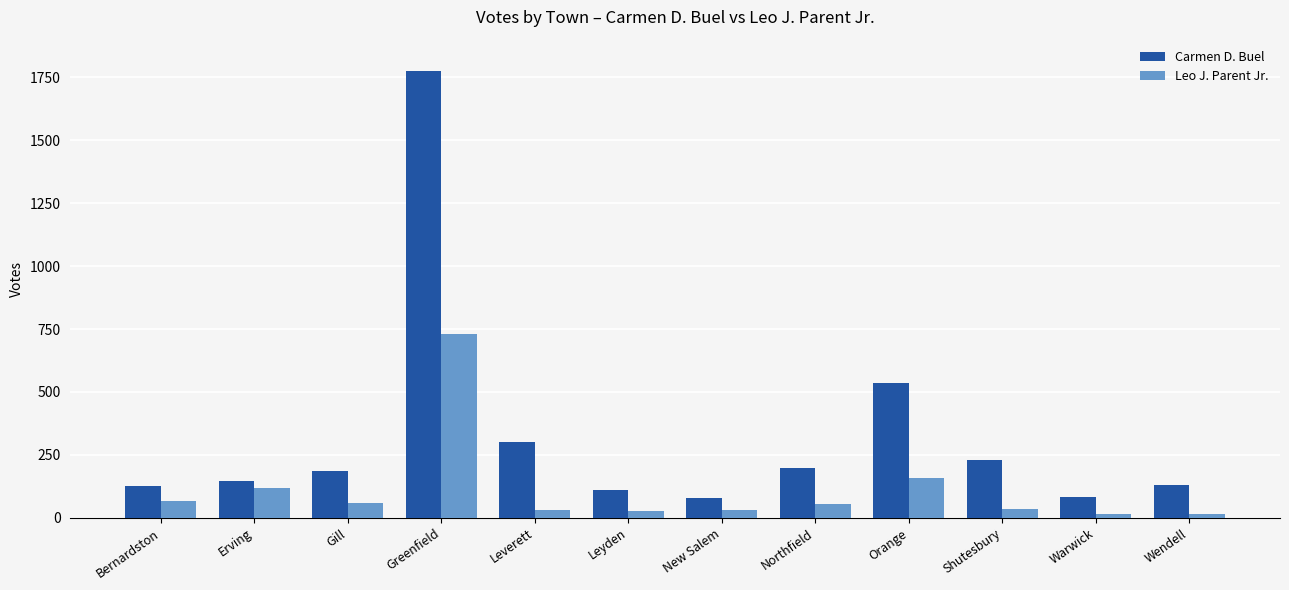

What are all the series names shown in the legend?

Carmen D. Buel, Leo J. Parent Jr.